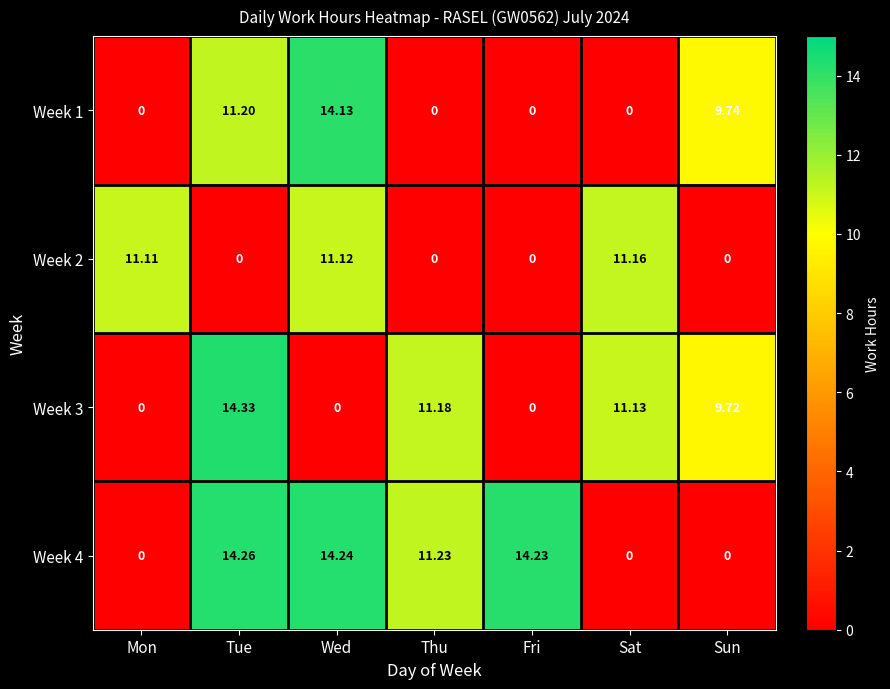

At which label is Week 4 closest to 7?

Thu